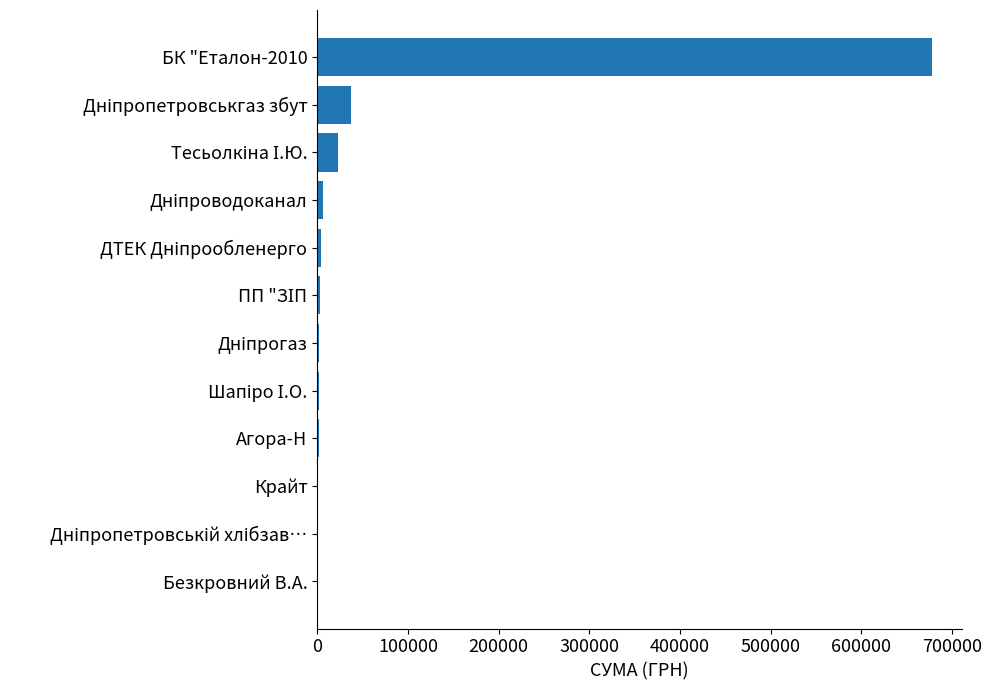

Which category has the highest value across all series?

БК "Еталон-2010